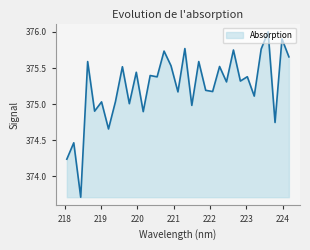

What is the sum of all values?

12382.9